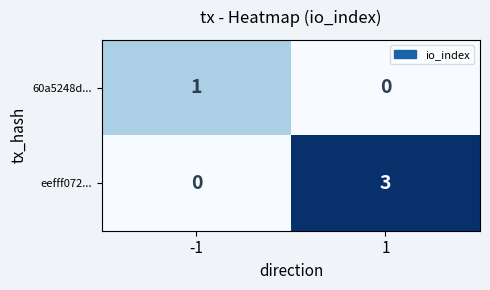

What is the greatest value displayed?

3